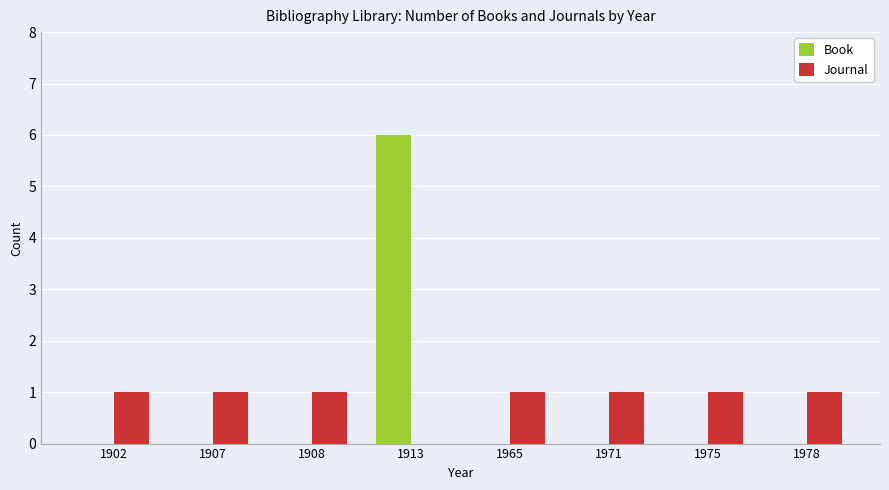

The Book series shows 0 at 1978. True or false?

True